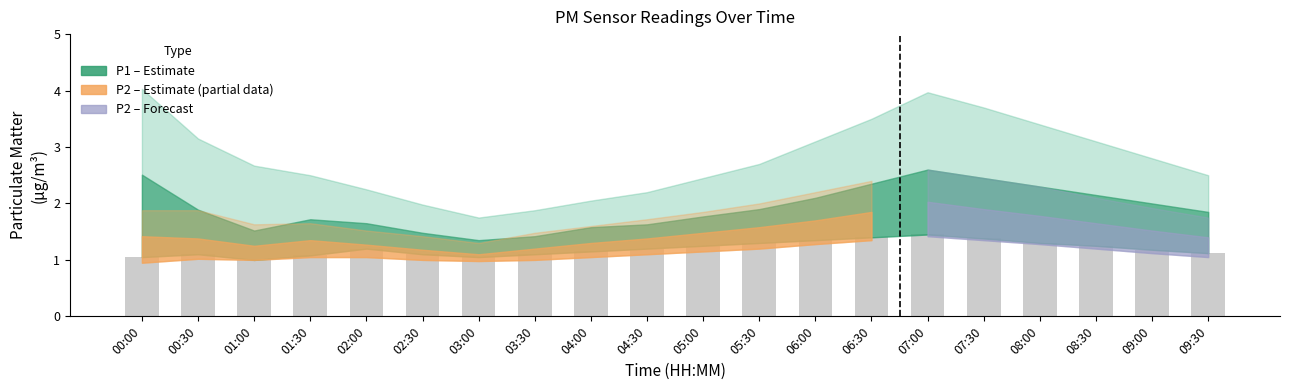

Does the chart contain stacked bars?

No